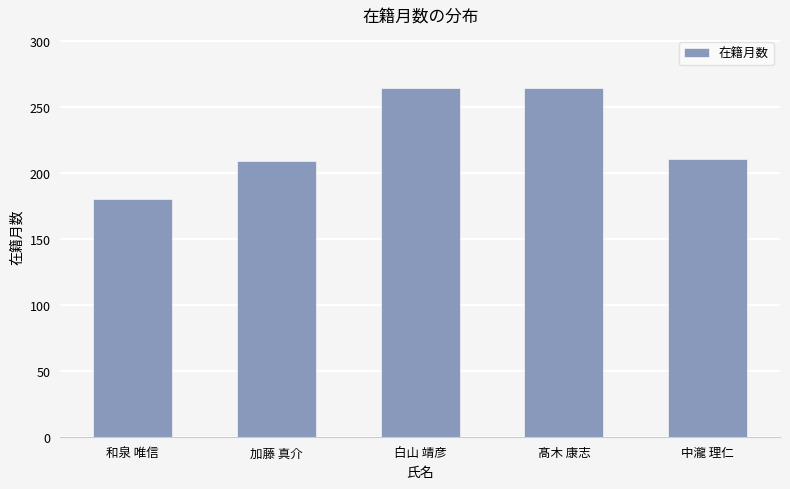

What is the smallest value displayed?

180